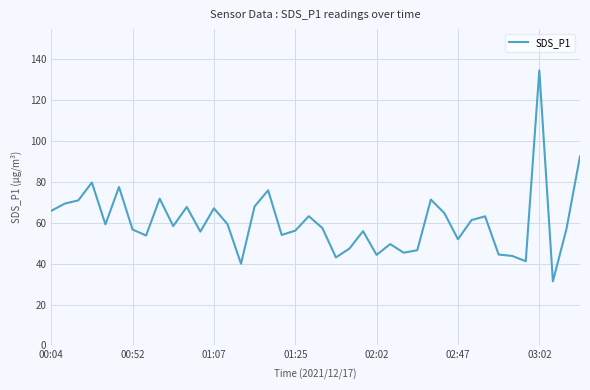

What is the maximum value shown in the chart?

134.7